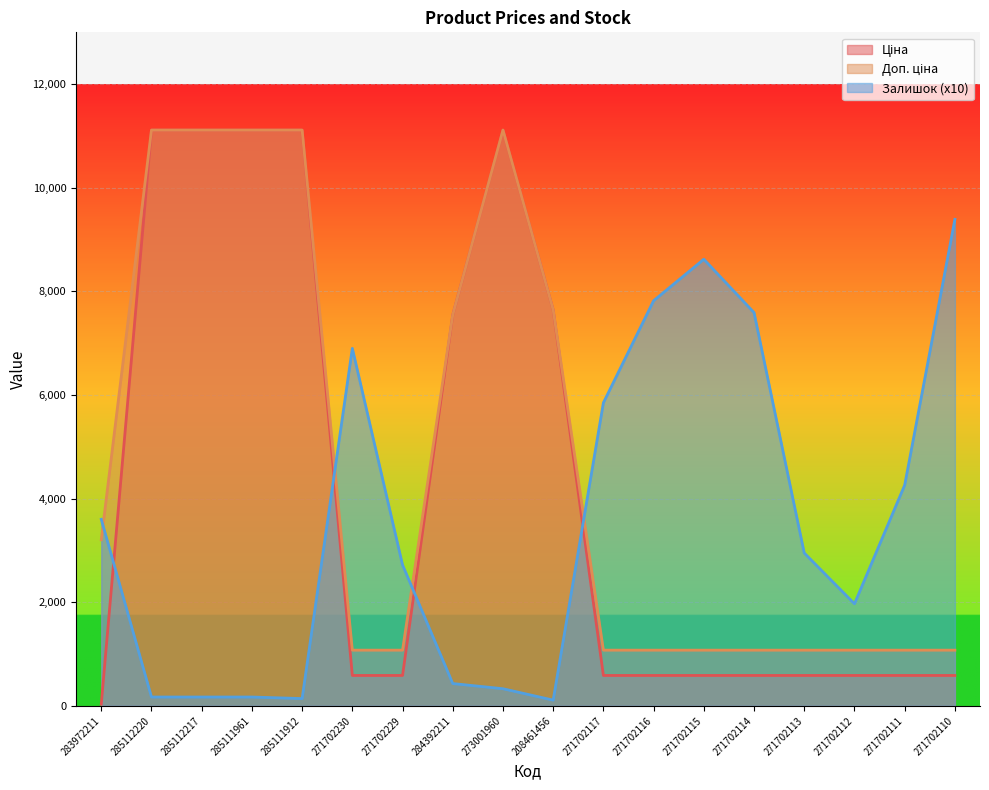

Rank the categories by Доп. ціна value from lowest to highest.

271702230, 271702229, 271702117, 271702116, 271702115, 271702114, 271702113, 271702112, 271702111, 271702110, 283972211, 284392211, 208461456, 285112220, 285112217, 285111961, 285111912, 273001960